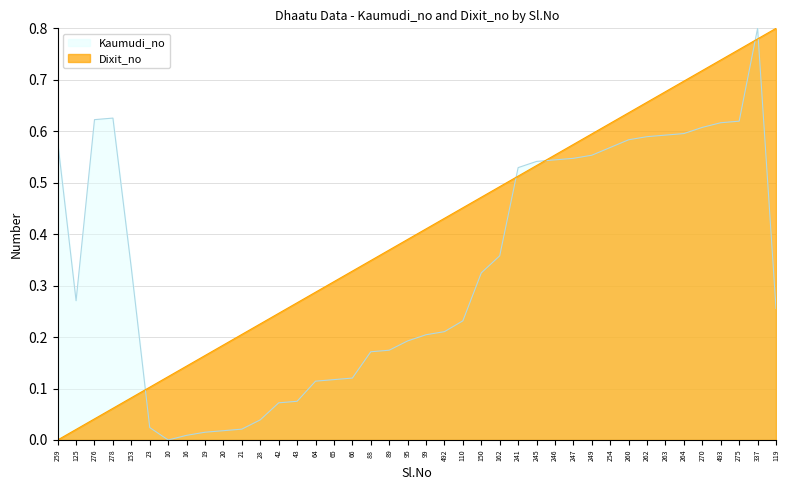

True or false: Kaumudi_no has more than 0 points higher than both neighbors.

True